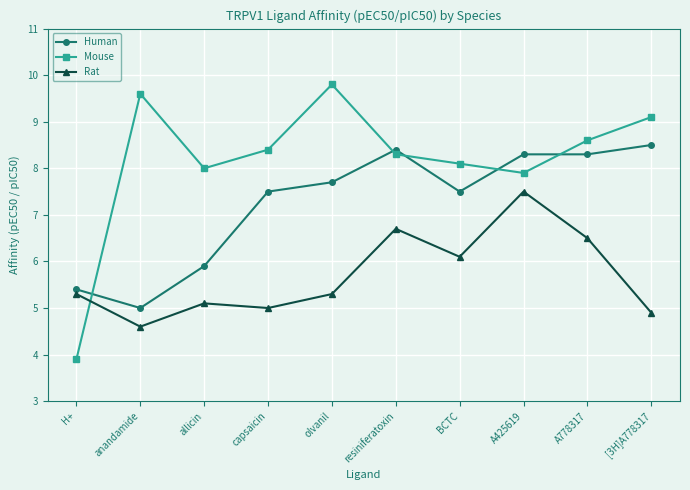

Which series ends up on top after the final intersection of Rat and Mouse?

Mouse